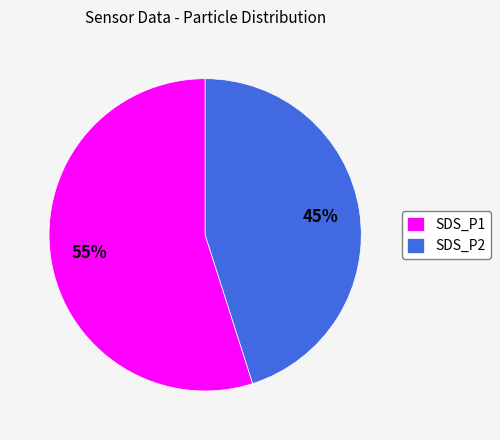

The SDS_P2 slice represents 45% of the pie. True or false?

True